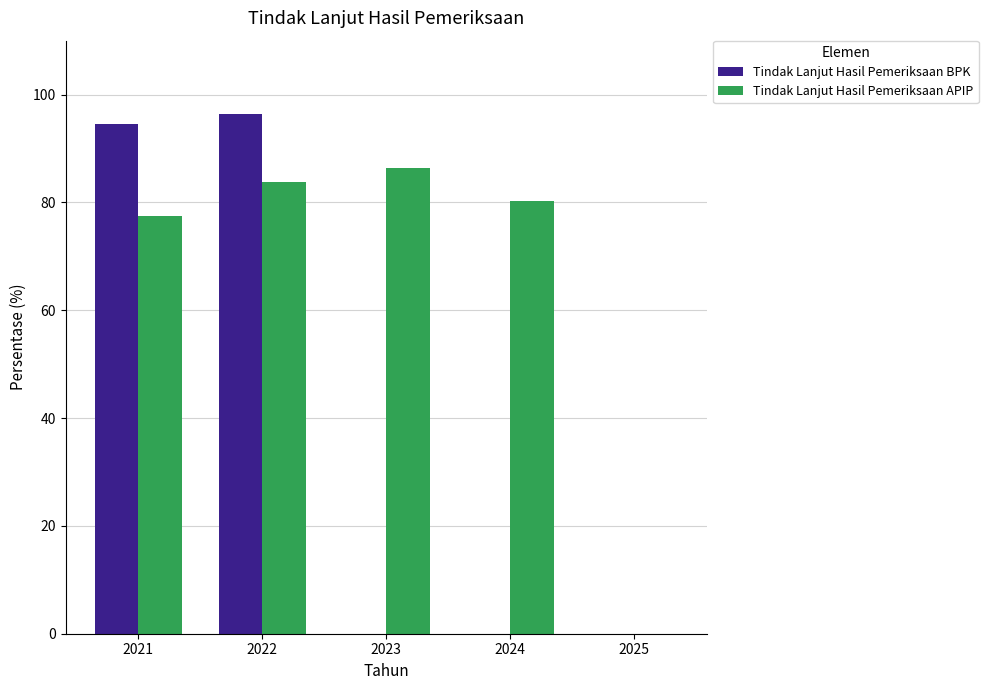

At which label does Tindak Lanjut Hasil Pemeriksaan APIP first exceed 80?

2022